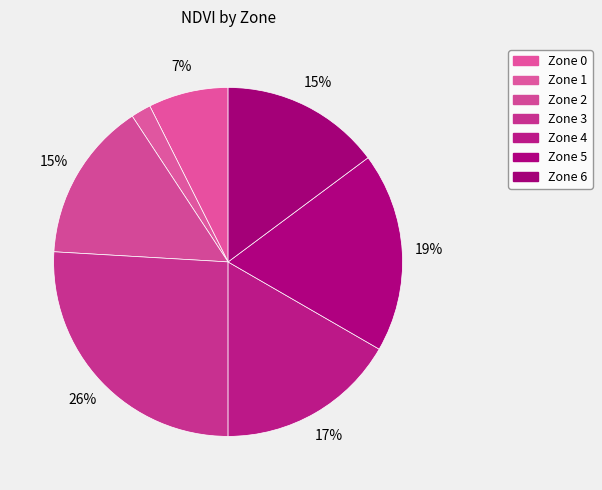

Rank the categories by value from highest to lowest.

Zone 3, Zone 5, Zone 4, Zone 2, Zone 6, Zone 0, Zone 1